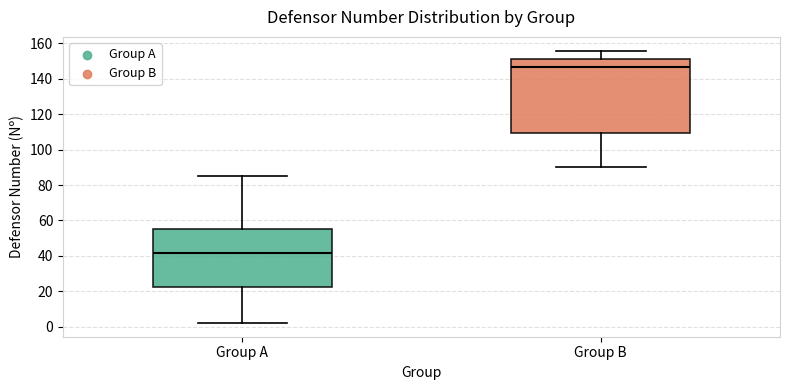

Reading left to right, read every box against the y-axis: the position of its median line, the range the box covers, and the ends of its whiskers. The values are not printed on the chart, so give them approximately, as read against the axis.

Group A: median 42, box 22 to 56, whiskers 2 to 86
Group B: median 146, box 110 to 152, whiskers 90 to 156